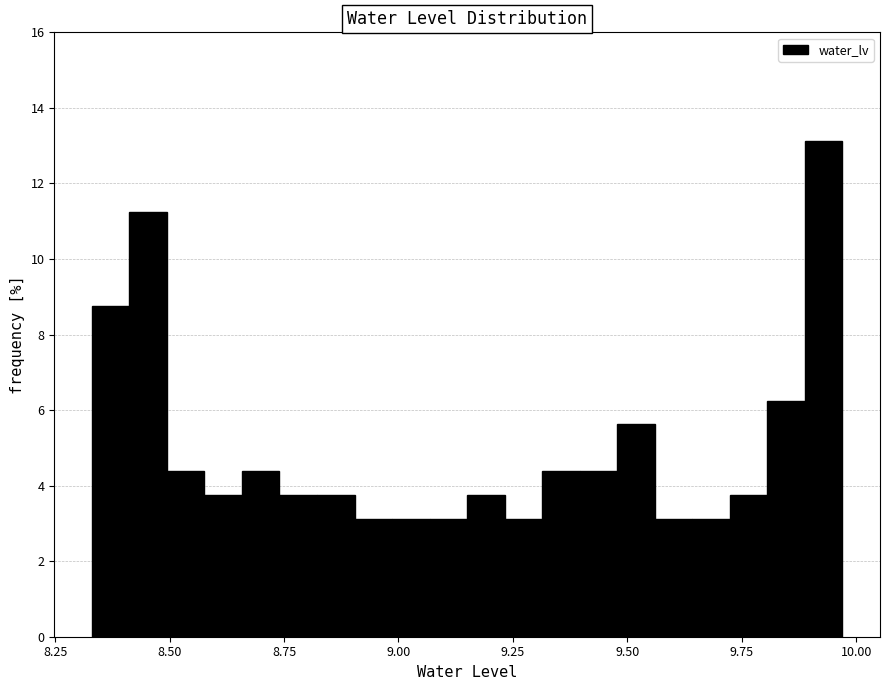

Read against the x-axis, roughly where is the centre of the tallest bar?

9.95